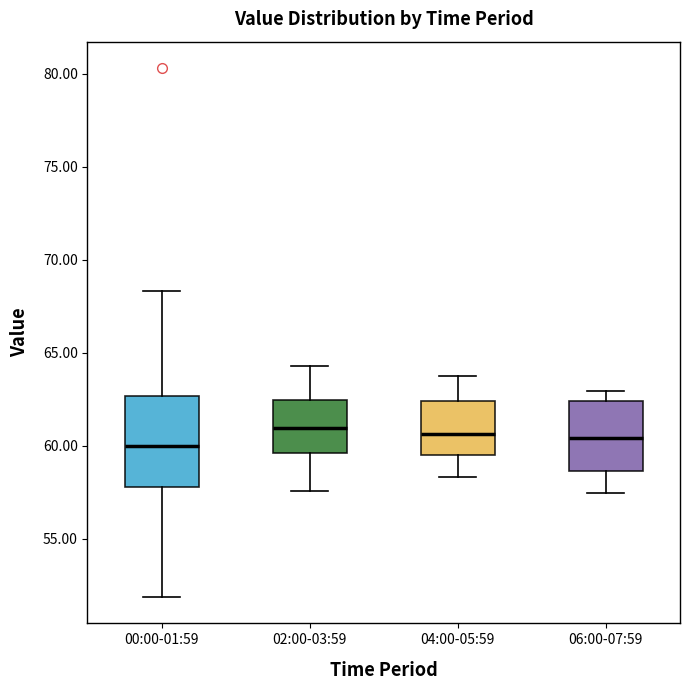

Where does the upper whisker of the box for 06:00-07:59 end on the y-axis? The values are not printed on the chart, so give them approximately, as read against the axis.

63.0